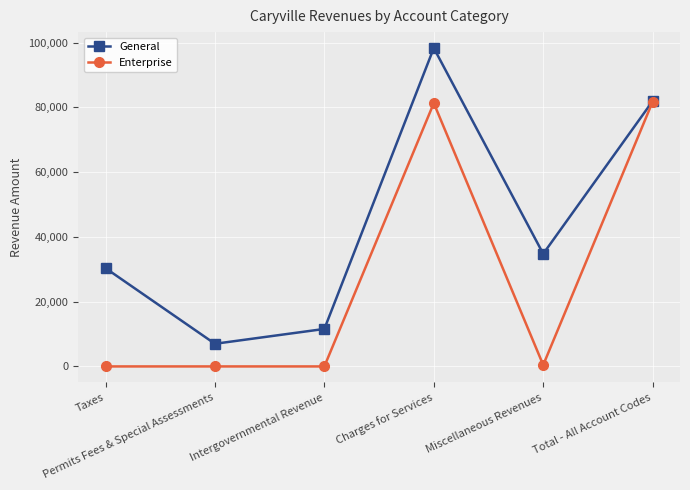

How many distinct data groups are displayed?

2